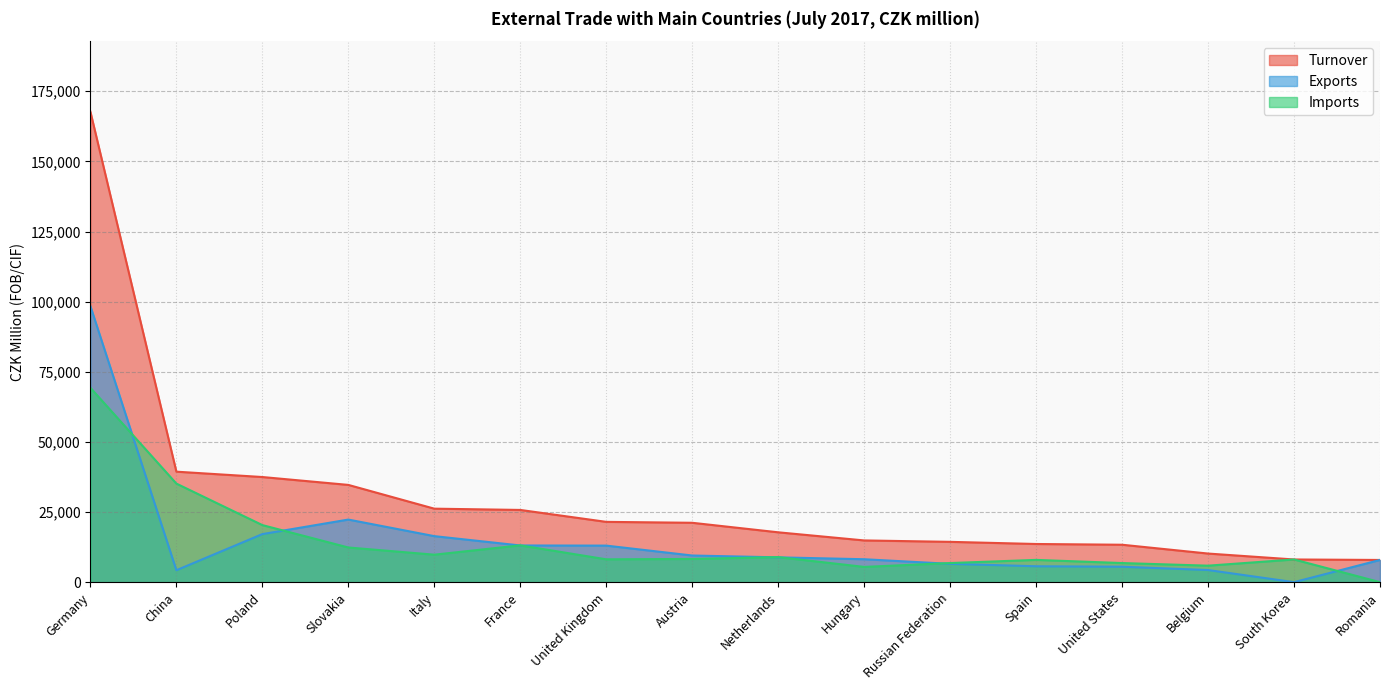

What are all the series names shown in the legend?

Turnover, Exports, Imports